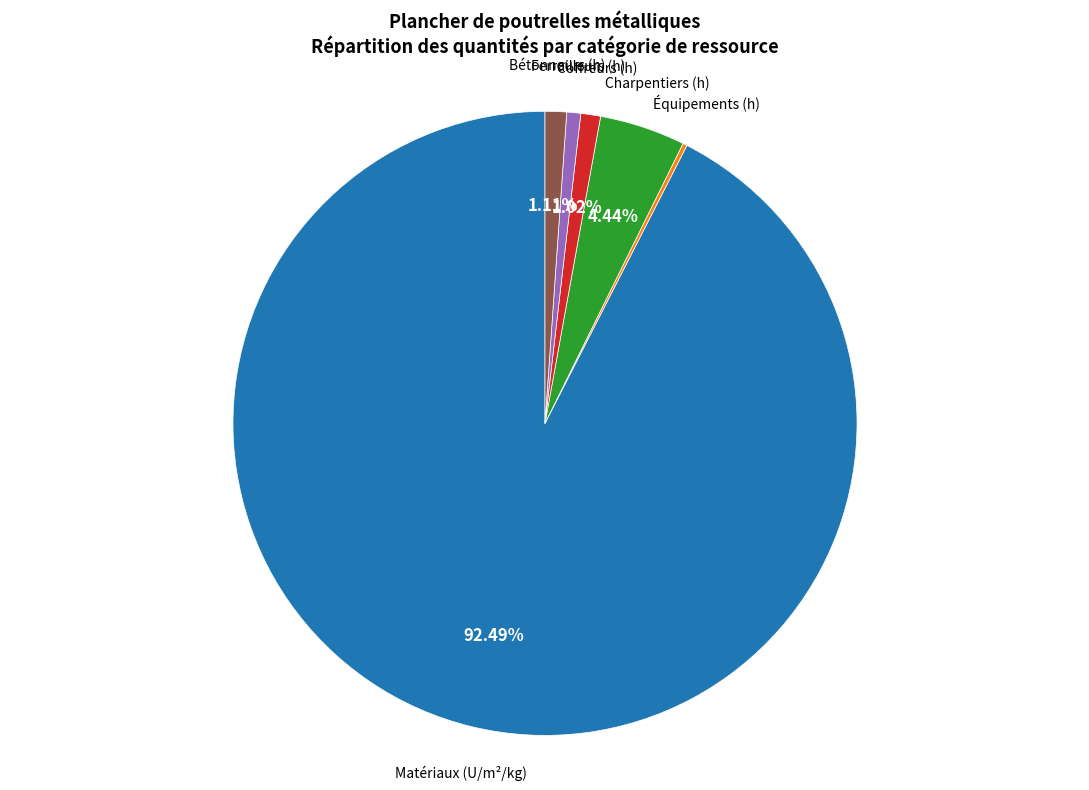

To the nearest percent, what is the difference between the largest and smallest slice percentages?

92%